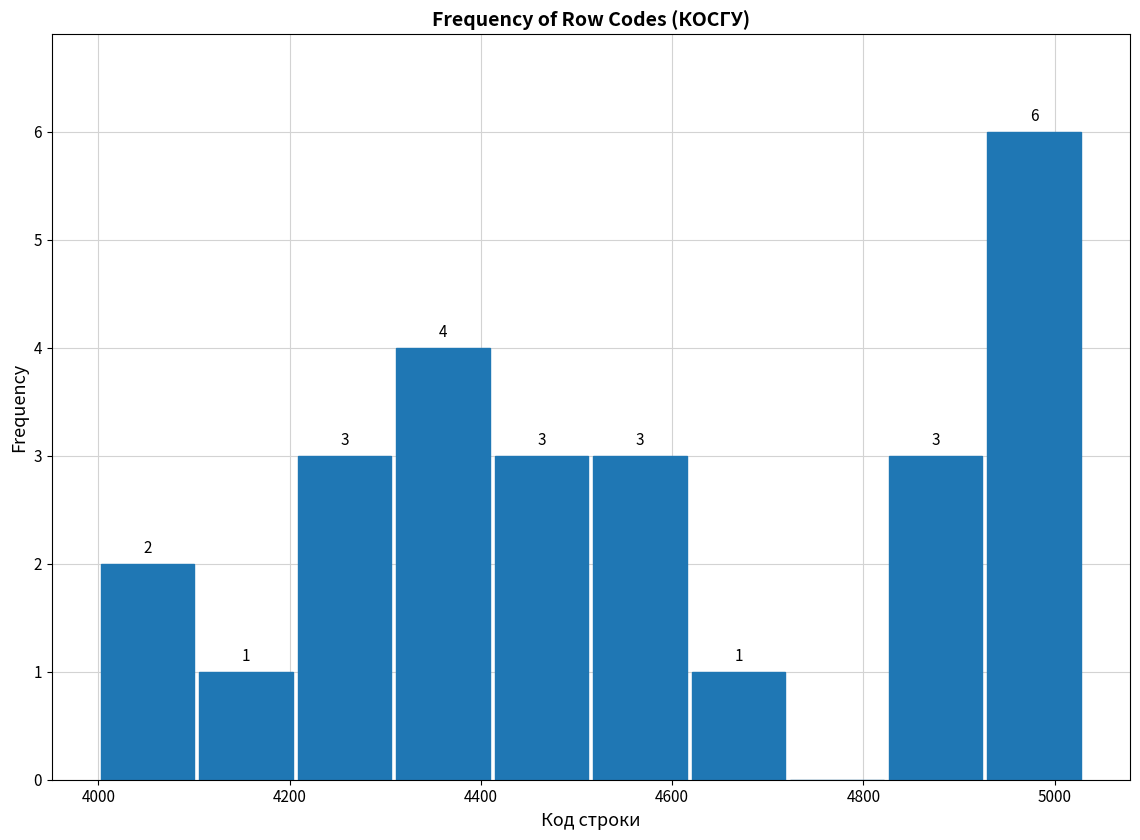

Which range on the x-axis has the tallest bar?

4920 to 5040